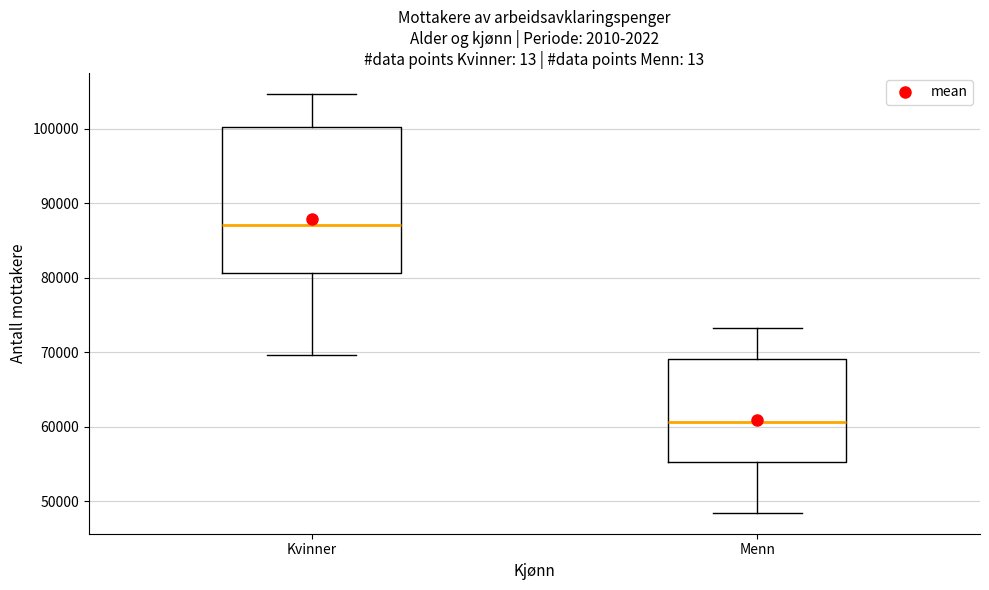

Where does the median line of the box for Kvinner sit on the y-axis? The values are not printed on the chart, so give them approximately, as read against the axis.

87000